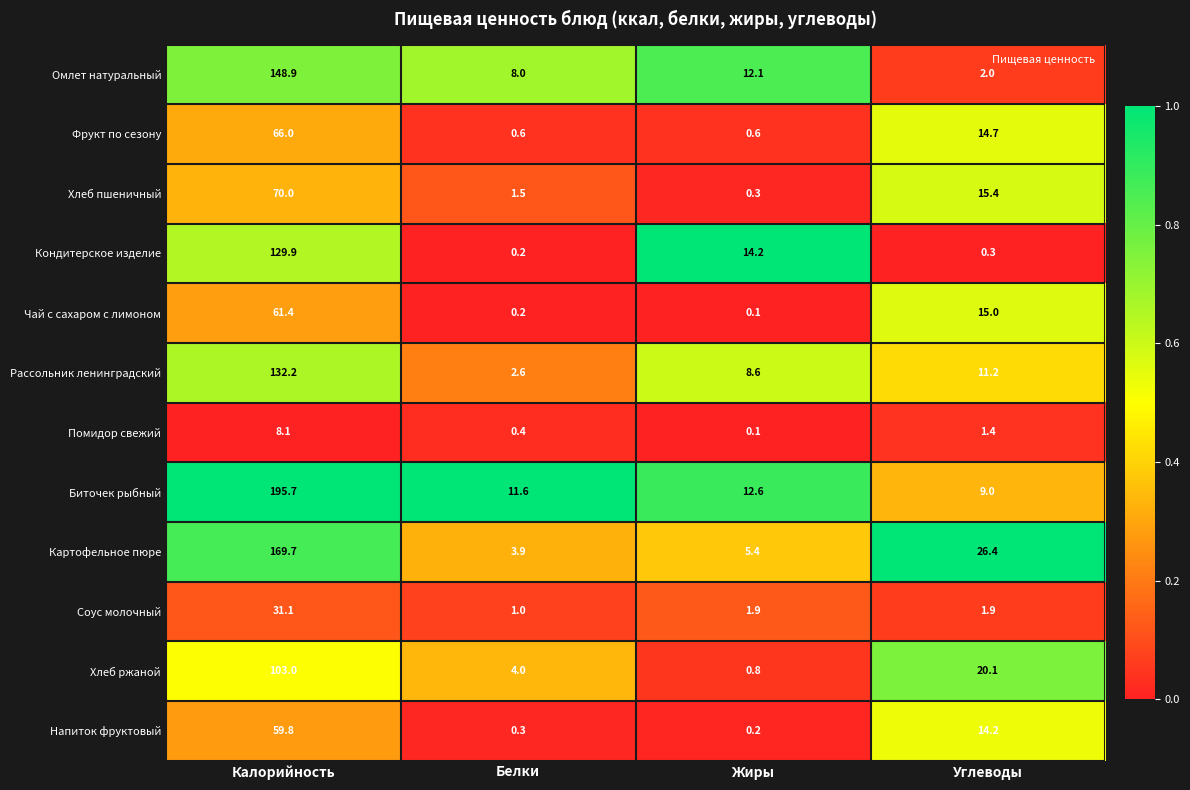

What is the spread (max minus min) of values at Углеводы?

26.1